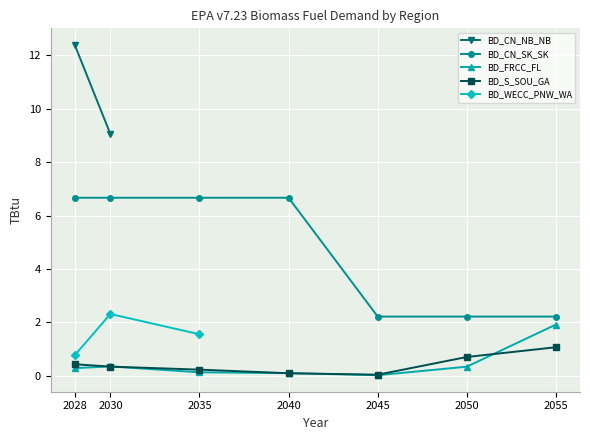

What is the lowest value of the BD_CN_SK_SK series?

2.2